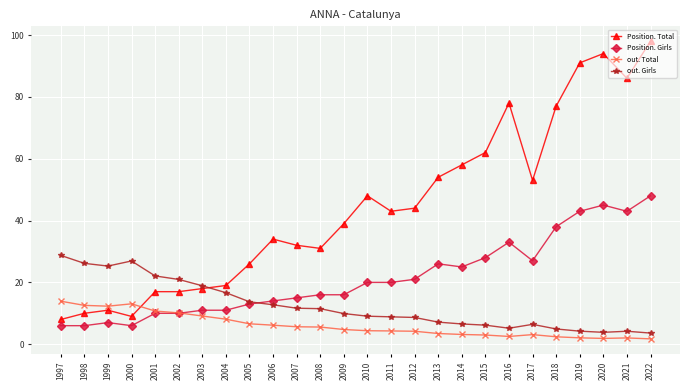

What is the average value of the out. Girls series?

12.5